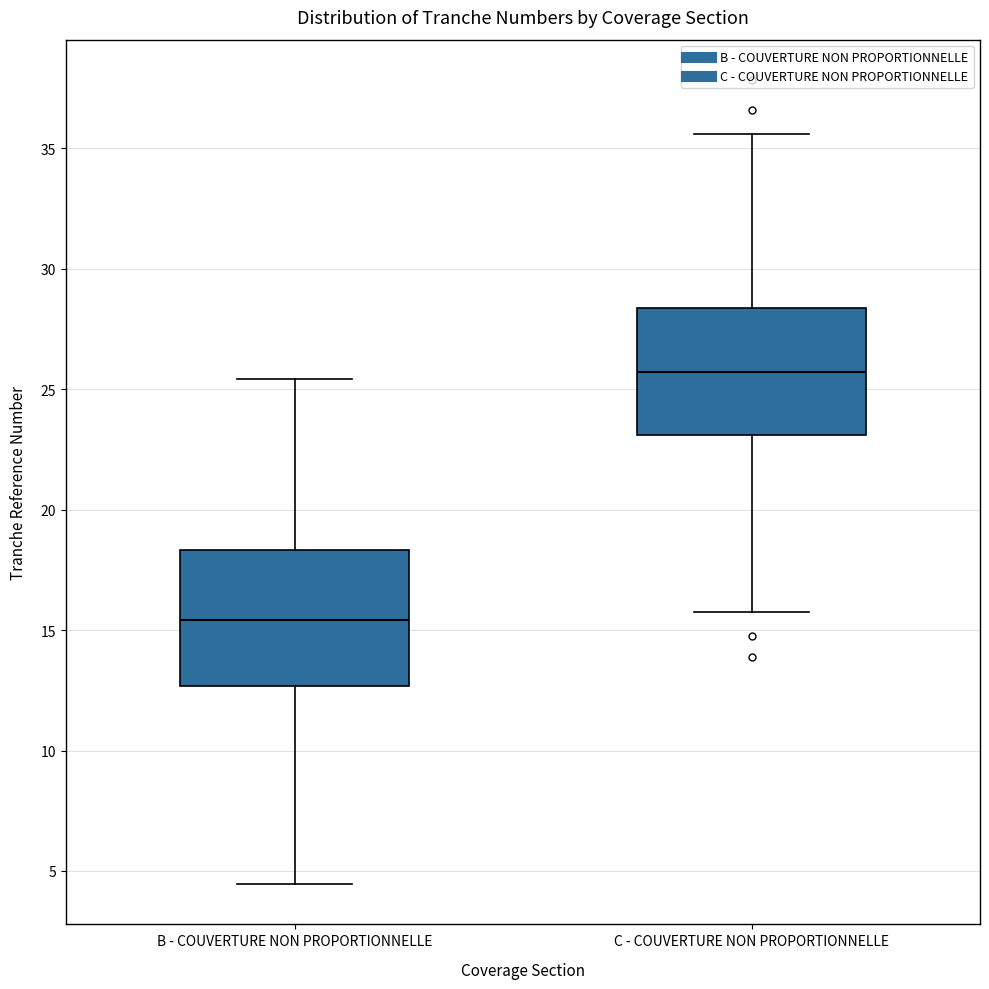

Where is the lower edge of the box for C - COUVERTURE NON PROPORTIONNELLE on the y-axis? The values are not printed on the chart, so give them approximately, as read against the axis.

23.0